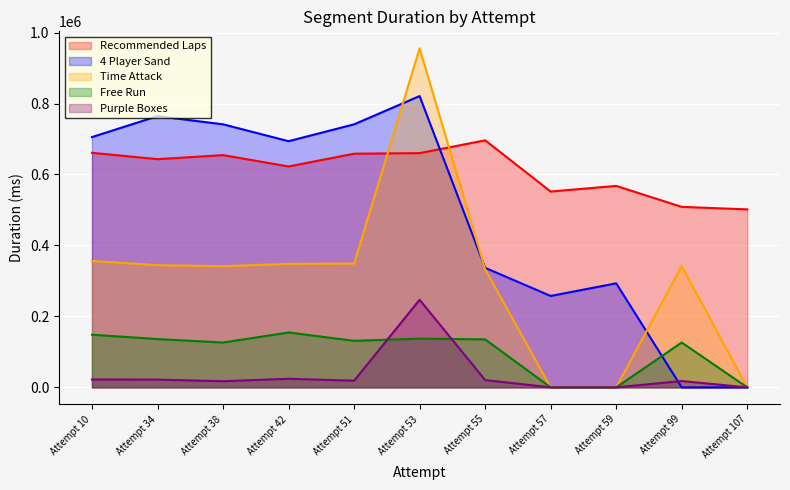

How many values in the 4 Player Sand series exceed 693805?

5